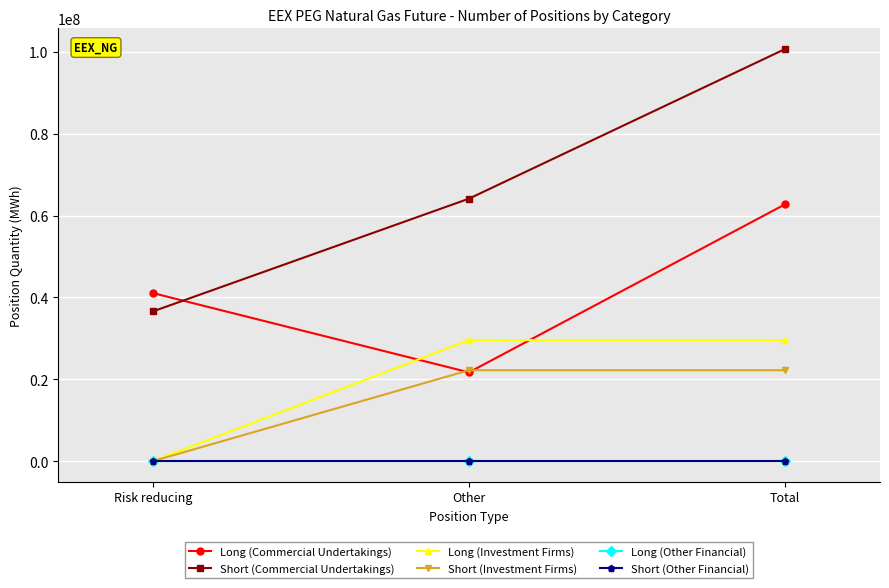

What is the difference between the highest and lowest values at Other?

64135301